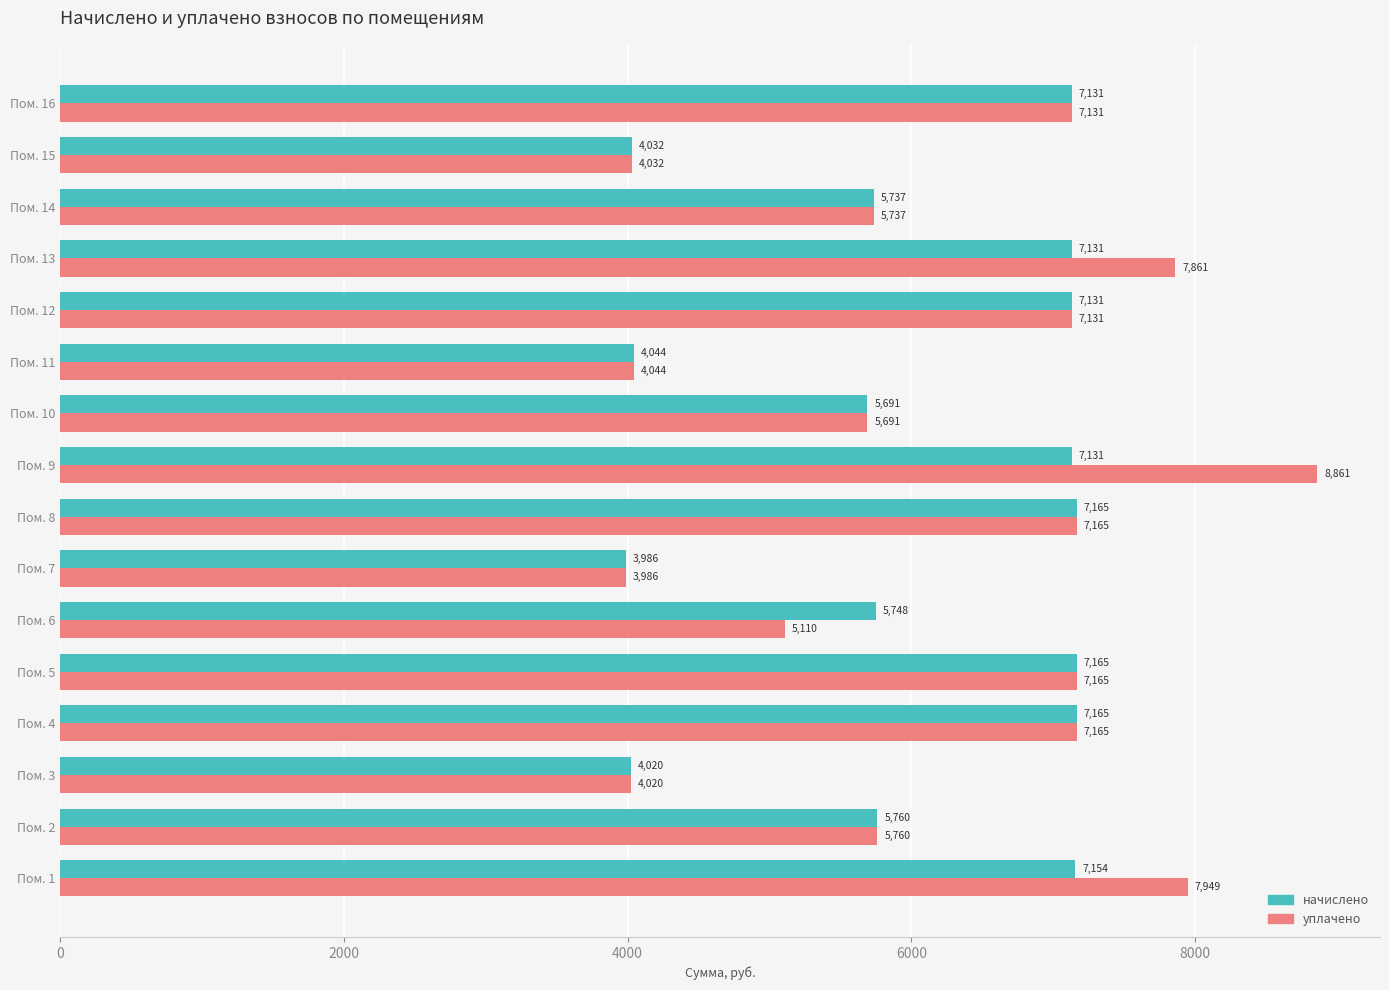

List the series in order of their overall mean, highest first.

уплачено, начислено